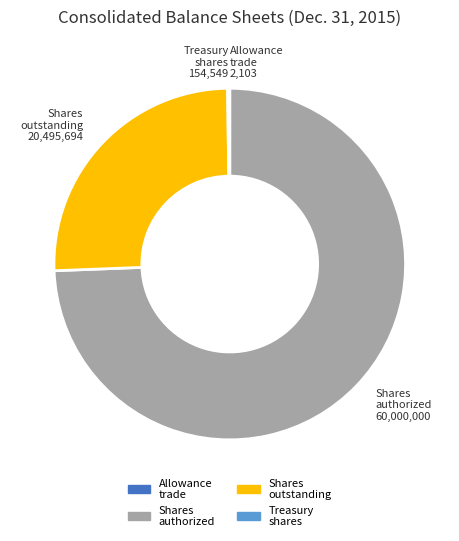

True or false: Shares authorized accounts for 74% of the total.

True